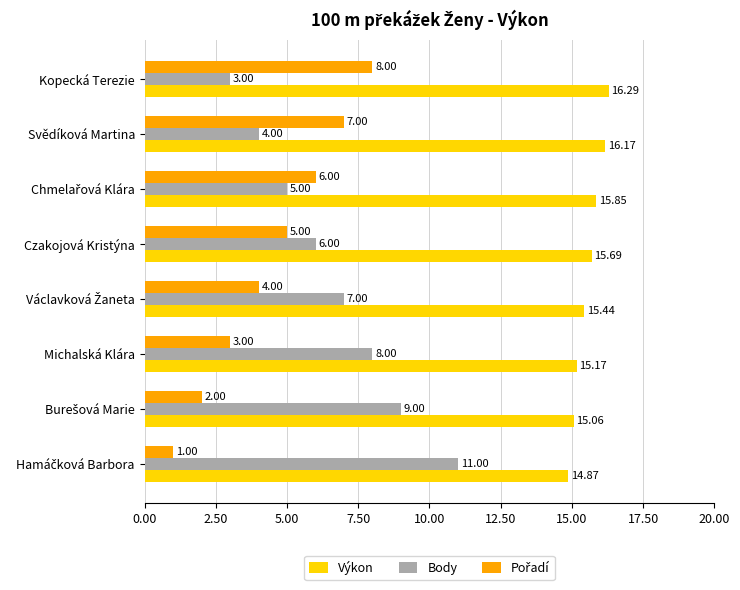

At how many categories does at least one series exceed 1?

8